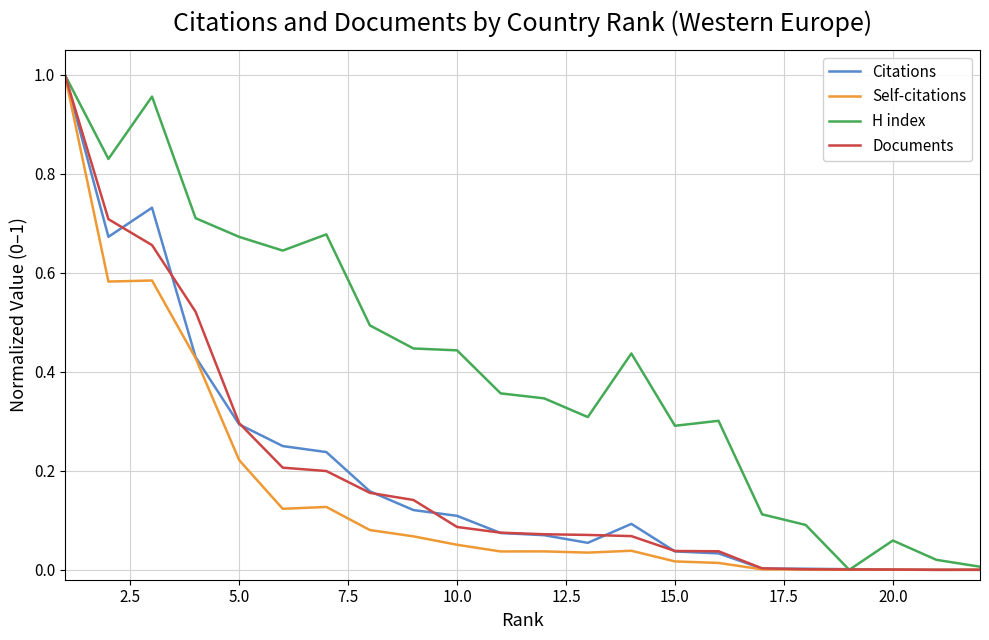

Reading right to left, list all the values displayed in this chart.

Citations: 0.0	0.0	0.0	0.0	0.0	0.0	0.0	0.0	0.1	0.1	0.1	0.1	0.1	0.1	0.2	0.2	0.2	0.3	0.4	0.7	0.7	1.0
Self-citations: 0.0	0.0	0.0	0.0	0.0	0.0	0.0	0.0	0.0	0.0	0.0	0.0	0.1	0.1	0.1	0.1	0.1	0.2	0.4	0.6	0.6	1.0
H index: 0.0	0.0	0.1	0.0	0.1	0.1	0.3	0.3	0.4	0.3	0.3	0.4	0.4	0.4	0.5	0.7	0.6	0.7	0.7	1.0	0.8	1.0
Documents: 0.0	0.0	0.0	0.0	0.0	0.0	0.0	0.0	0.1	0.1	0.1	0.1	0.1	0.1	0.2	0.2	0.2	0.3	0.5	0.7	0.7	1.0